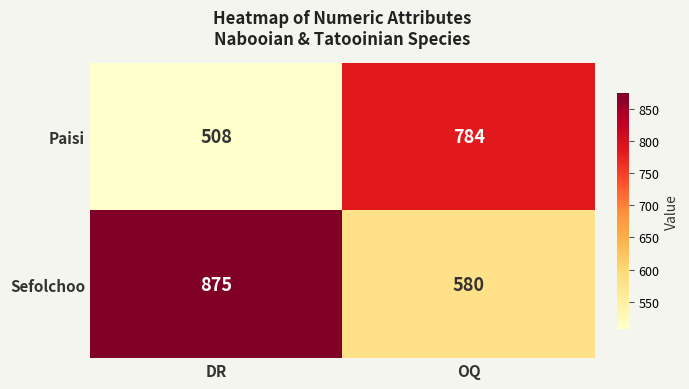

What is the total value across all series at DR?

1383